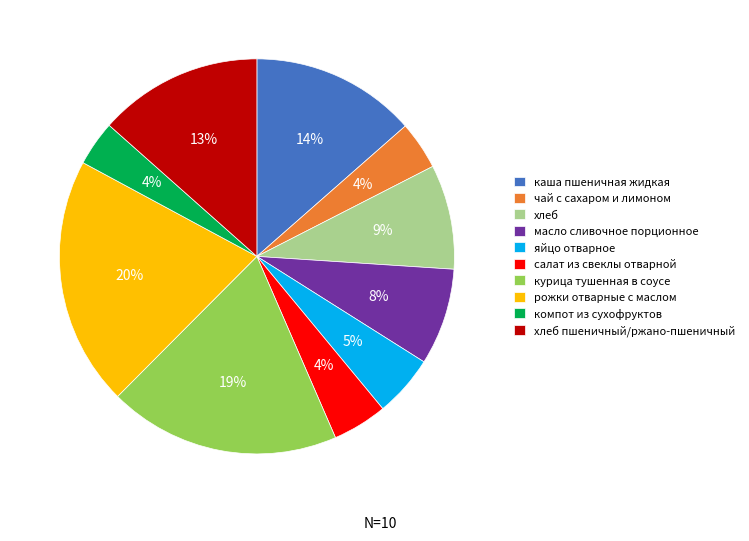

What is the ratio of the value at компот из сухофруктов to the value at курица тушенная в соусе?

0.2